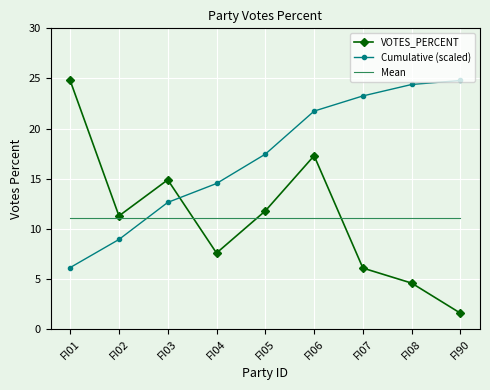

Is the value of Cumulative (scaled) at FI07 greater than the value of Mean at FI03?

Yes